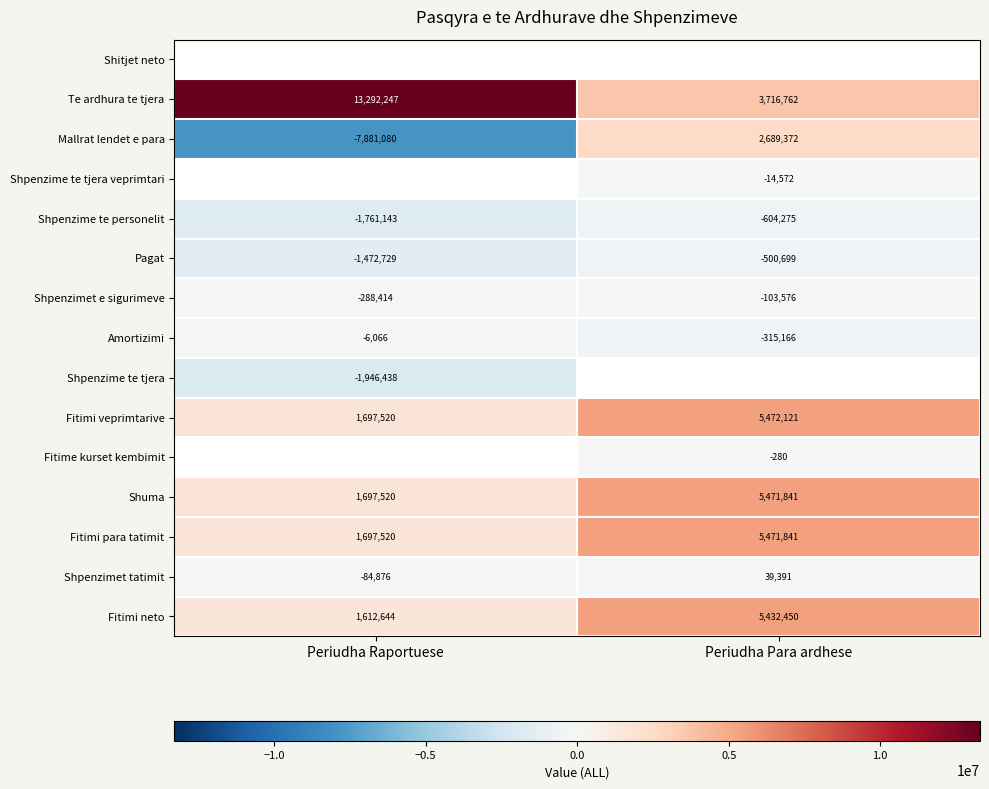

At which label is Shpenzime te personelit closest to -1182709?

Periudha Raportuese